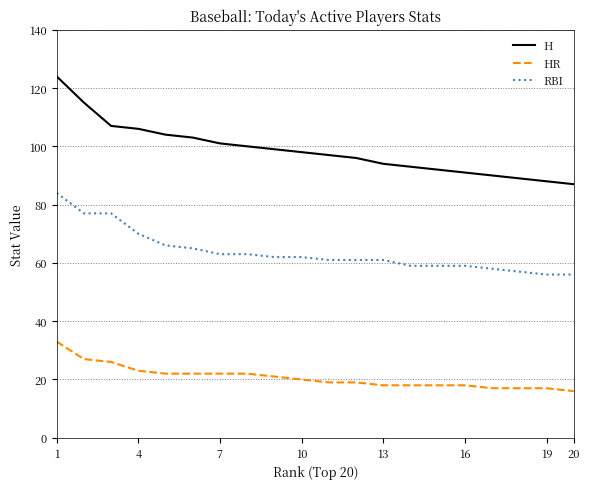

What is the maximum value shown in the chart?

124